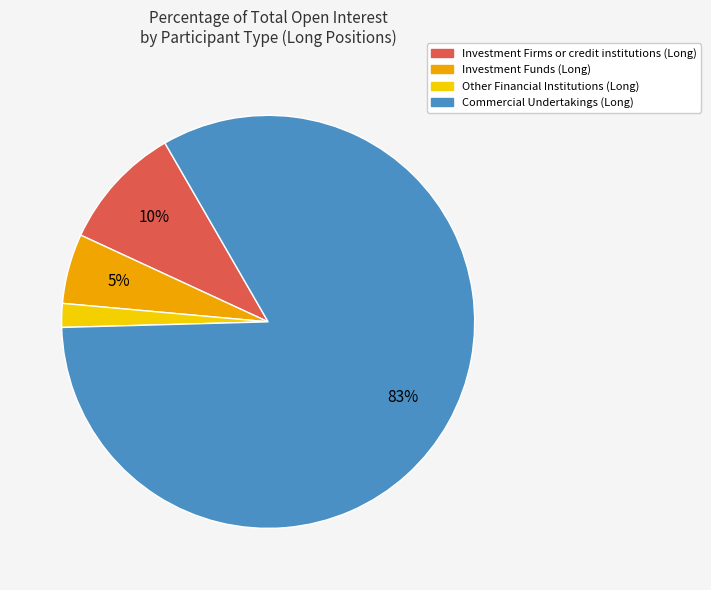

To the nearest percent, what portion does Investment Firms or credit institutions (Long) represent?

10%